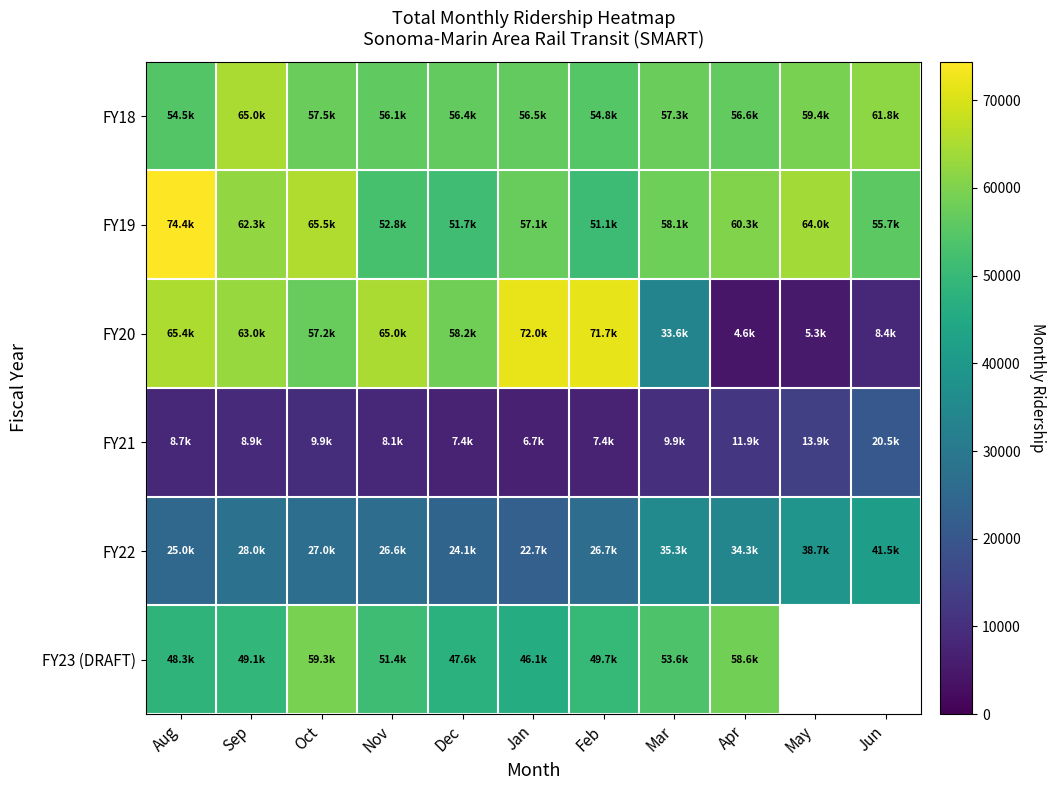

At Sep, list the series in order from smallest to largest.

FY21, FY22, FY23 (DRAFT), FY19, FY20, FY18